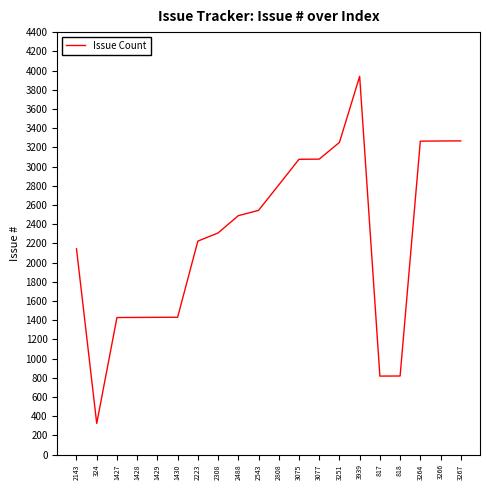

What is the change in value from 3939 to 818?

-3121